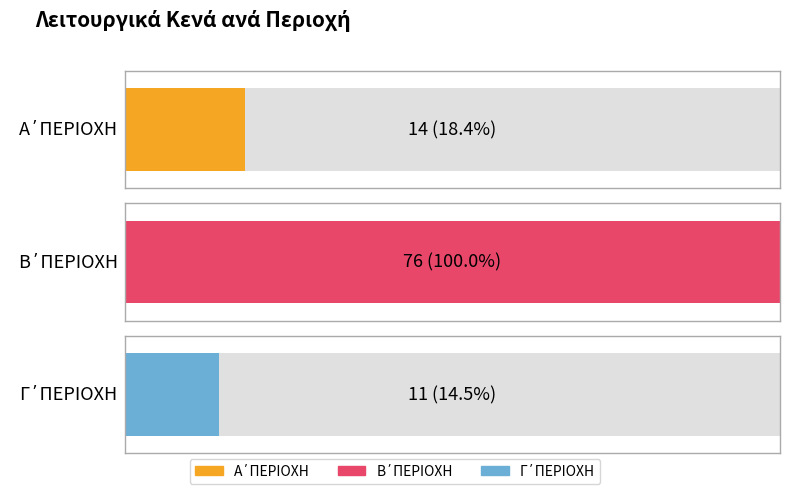

Which has a higher value, Γ΄ΠΕΡΙΟΧΗ or Α΄ΠΕΡΙΟΧΗ?

Α΄ΠΕΡΙΟΧΗ